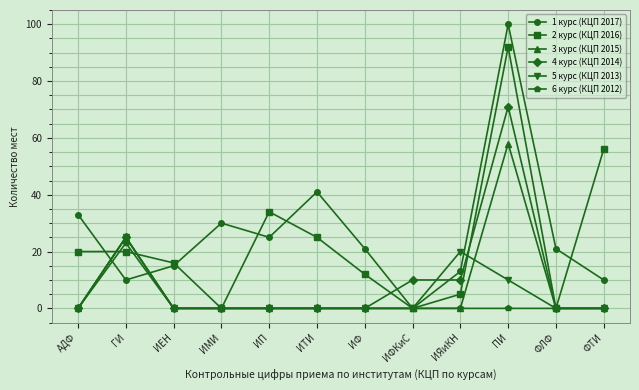

At which category does 1 курс (КЦП 2017) reach its first local valley?

ГИ